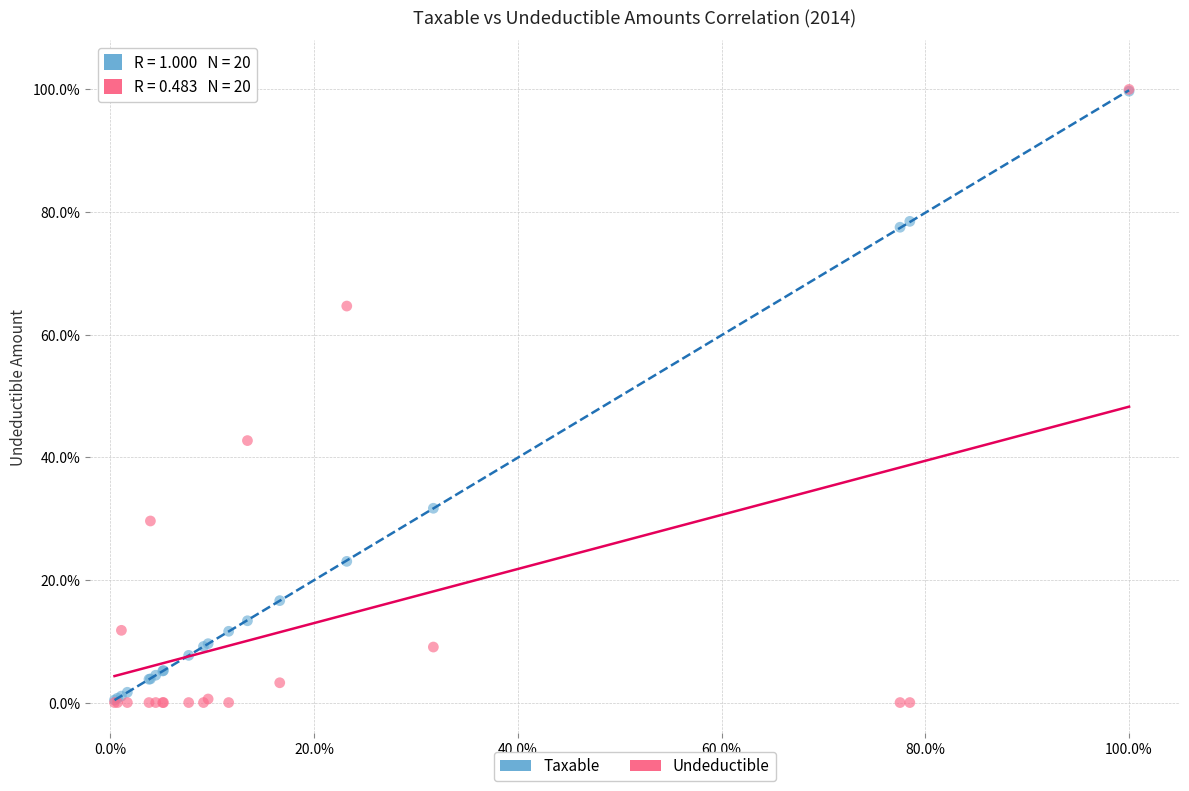

In the Undeductible series, what Y value is closest to 50?

42.7